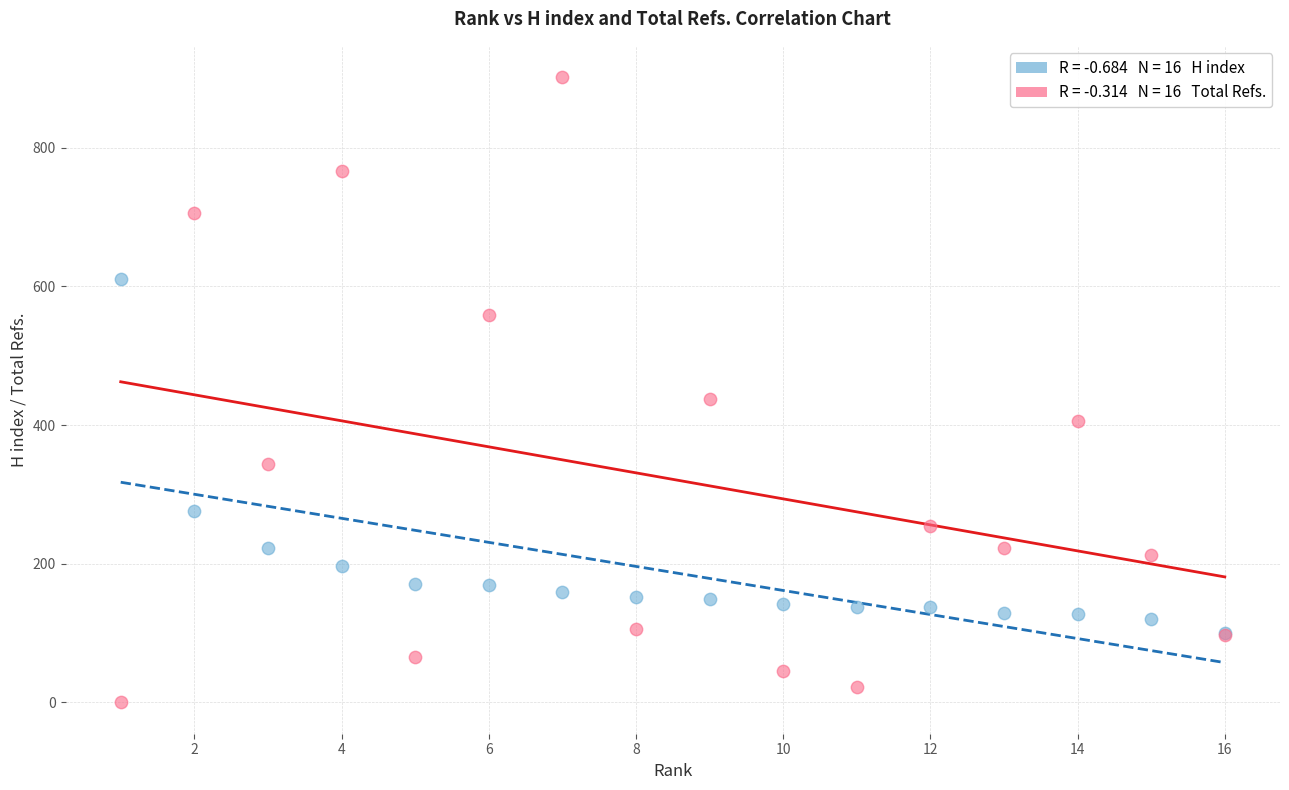

Across all series, what Y value is closest to 451?

438